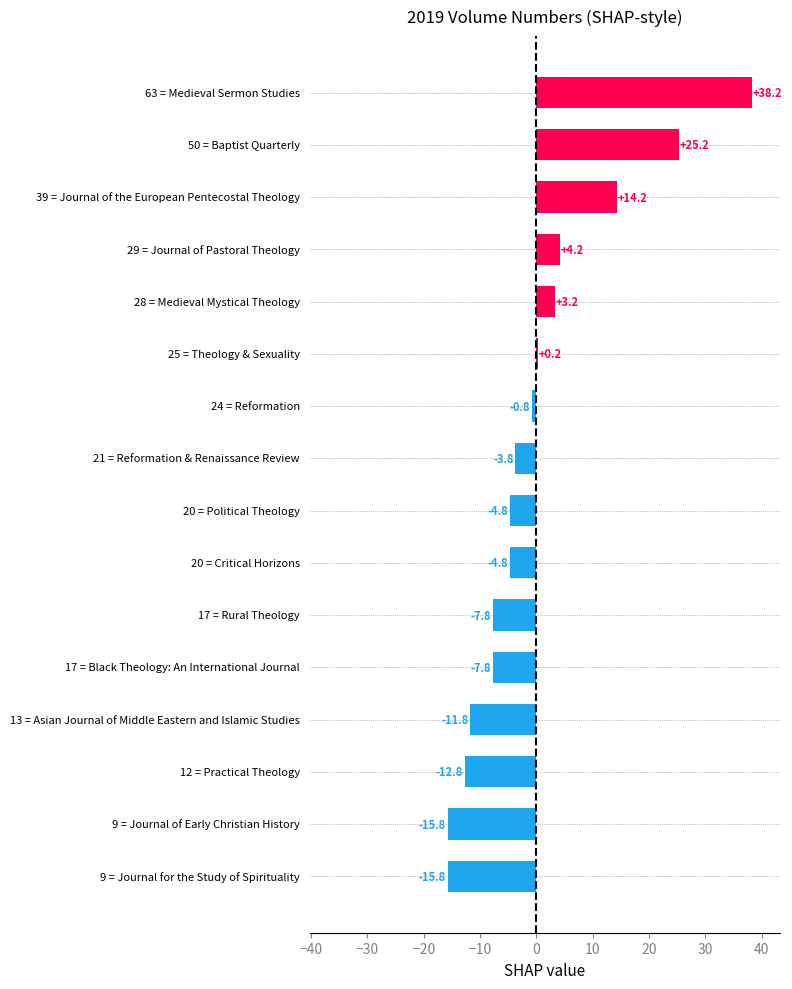

What is the change in value from 9 = Journal for the Study of Spirituality to 20 = Political Theology?

+11.0